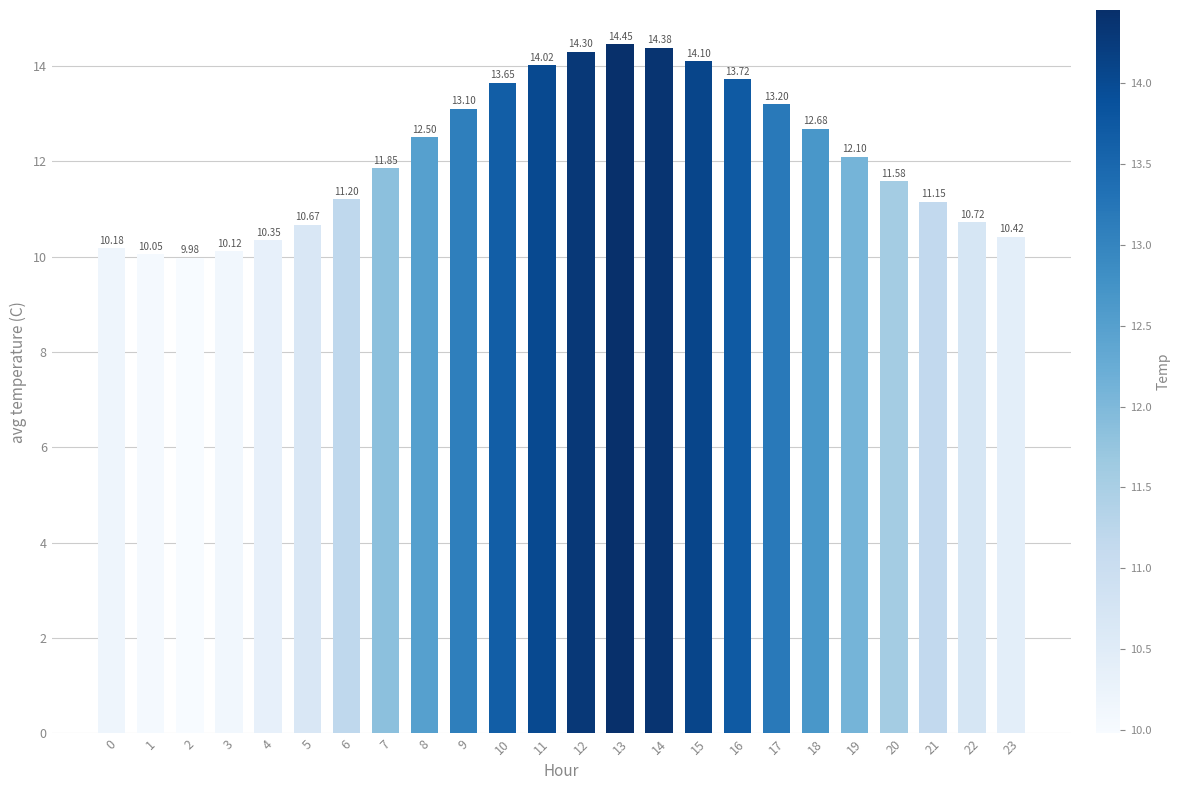

What is the difference between the second highest and minimum values?

4.4